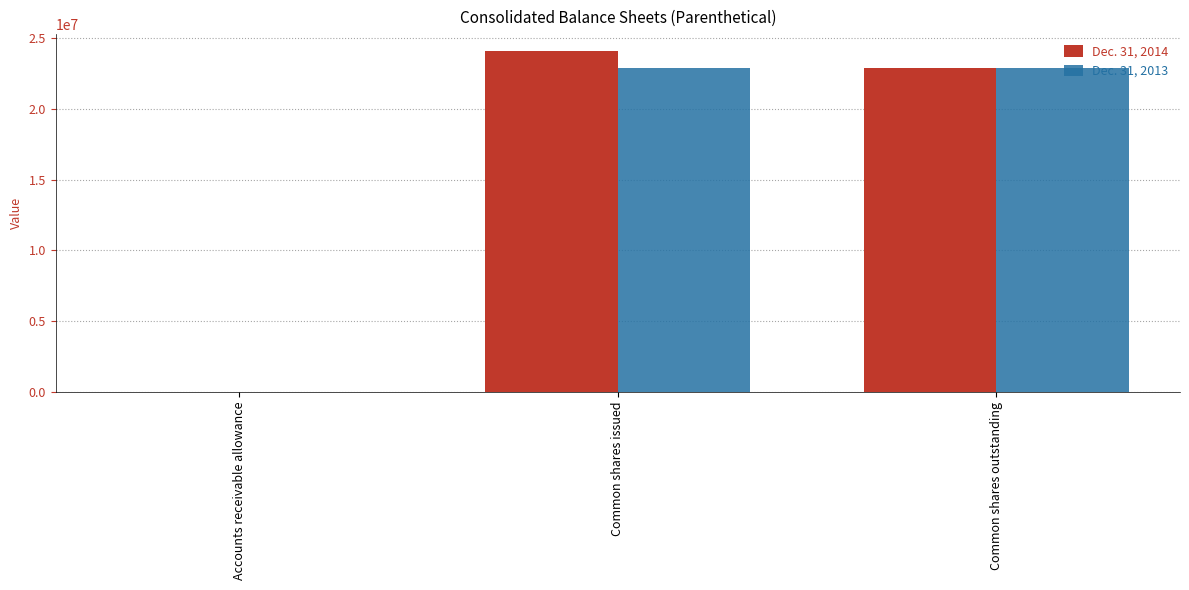

Which series has the widest spread of values?

Dec. 31, 2014